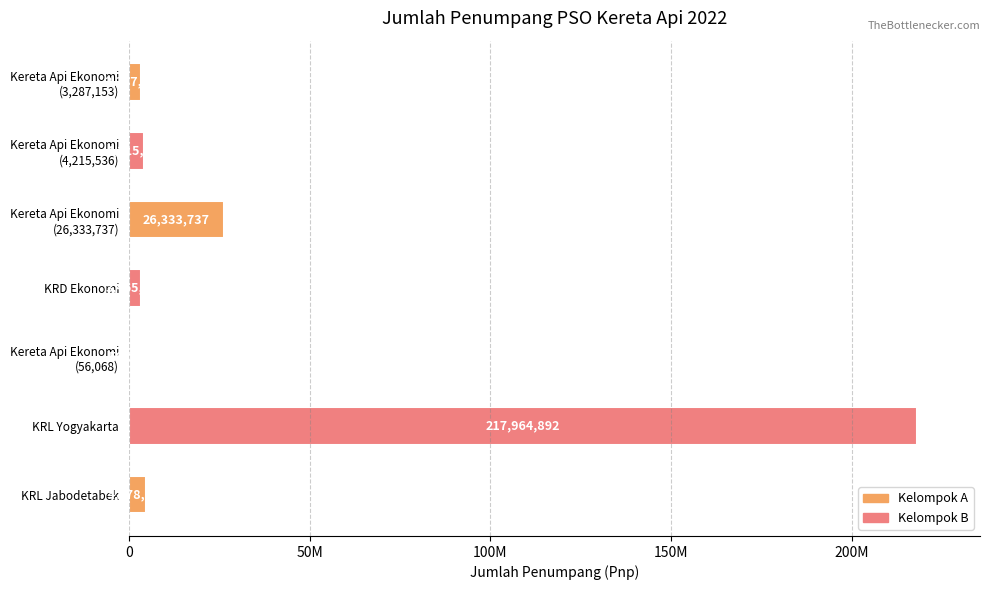

Are the bars horizontal?

Yes